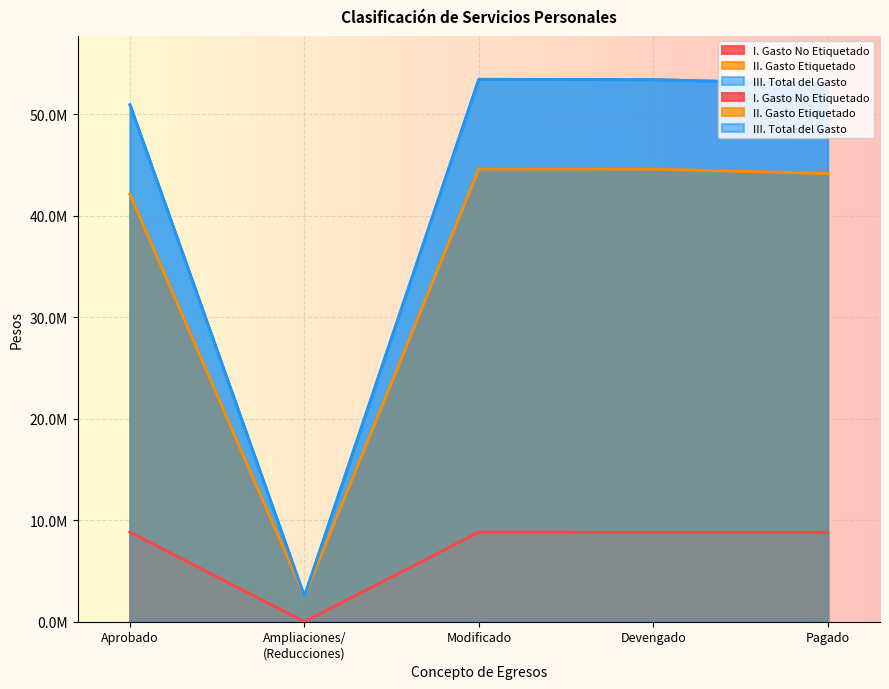

What is the sum of all II. Gasto Etiquetado values?

178034716.4